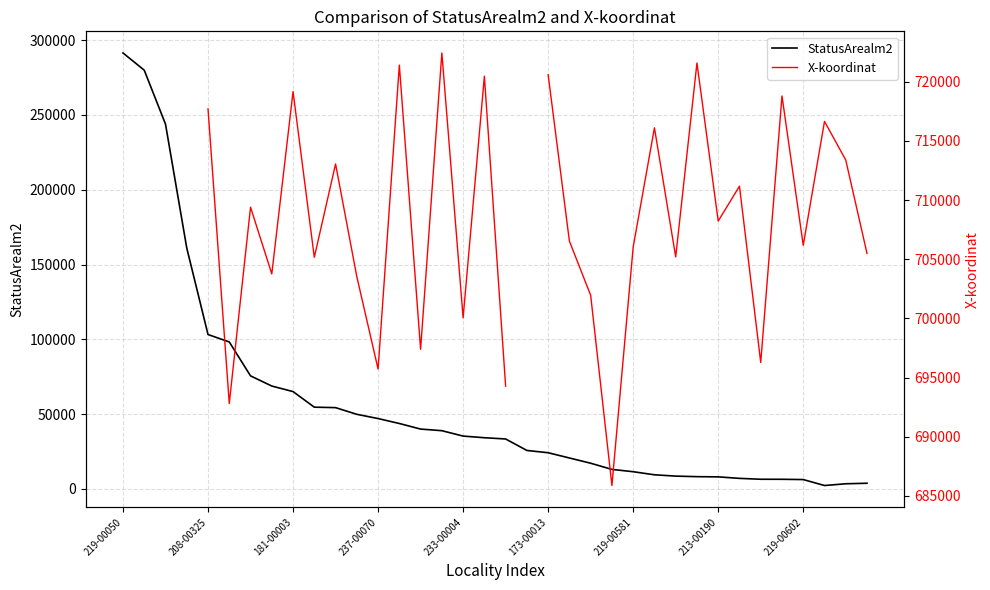

What is the difference between the maximum and minimum values in the StatusArealm2 series?

289127.6